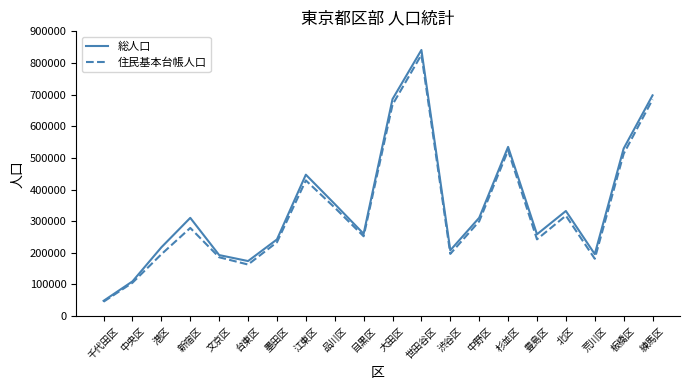

Which series has the largest range (max minus min)?

総人口